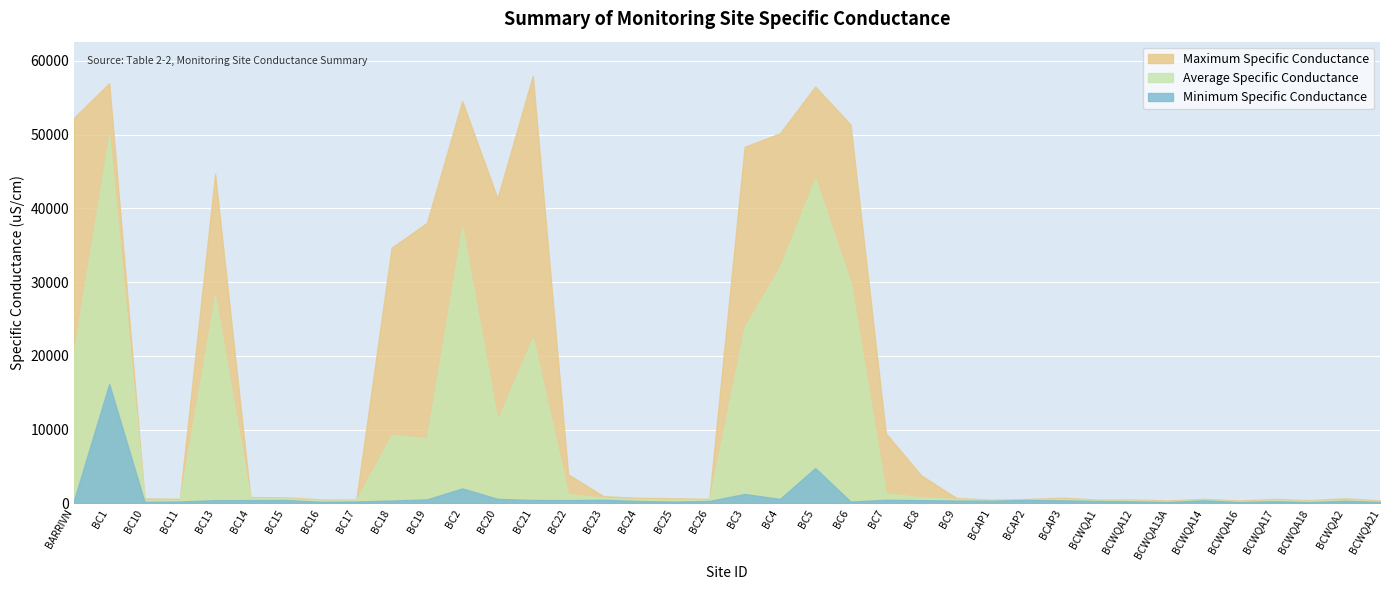

List the labels in order of Average Specific Conductance value, smallest first.

BCWQA16, BCWQA13A, BCWQA21, BCWQA18, BC16, BCWQA12, BCWQA1, BC10, BC17, BCAP1, BC11, BCWQA17, BC26, BCWQA2, BCAP2, BCWQA14, BC25, BC24, BCAP3, BC9, BC15, BC14, BC23, BC8, BC22, BC7, BC19, BC18, BC20, BARRIVN, BC21, BC3, BC13, BC6, BC4, BC2, BC5, BC1